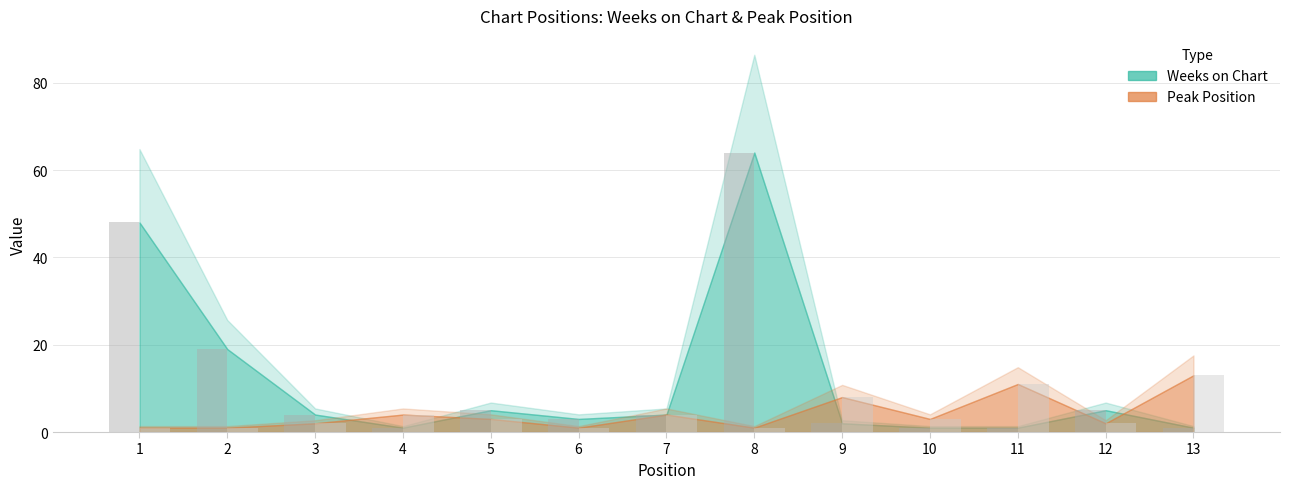

What is the sum of the Peak Position values at 10 and 2?

4